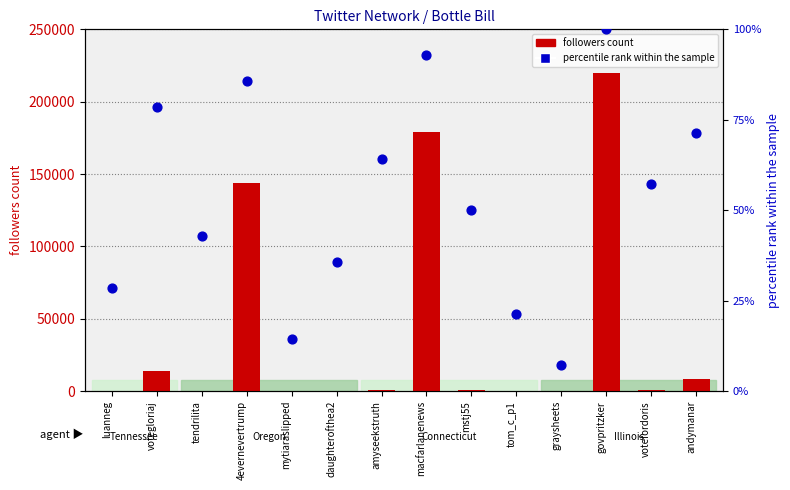

Which series contains the highest Y value?

followers count